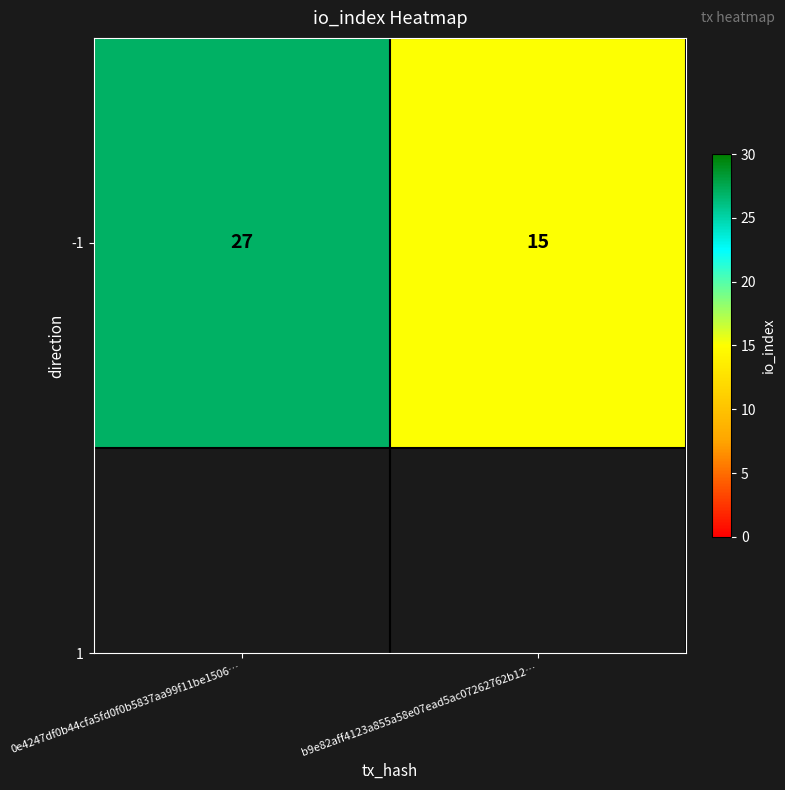

List the labels in order of value, largest first.

0e4247df0b44cfa5fd0f0b5837aa99f11be1506…, b9e82aff4123a855a58e07ead5ac07262762b12…